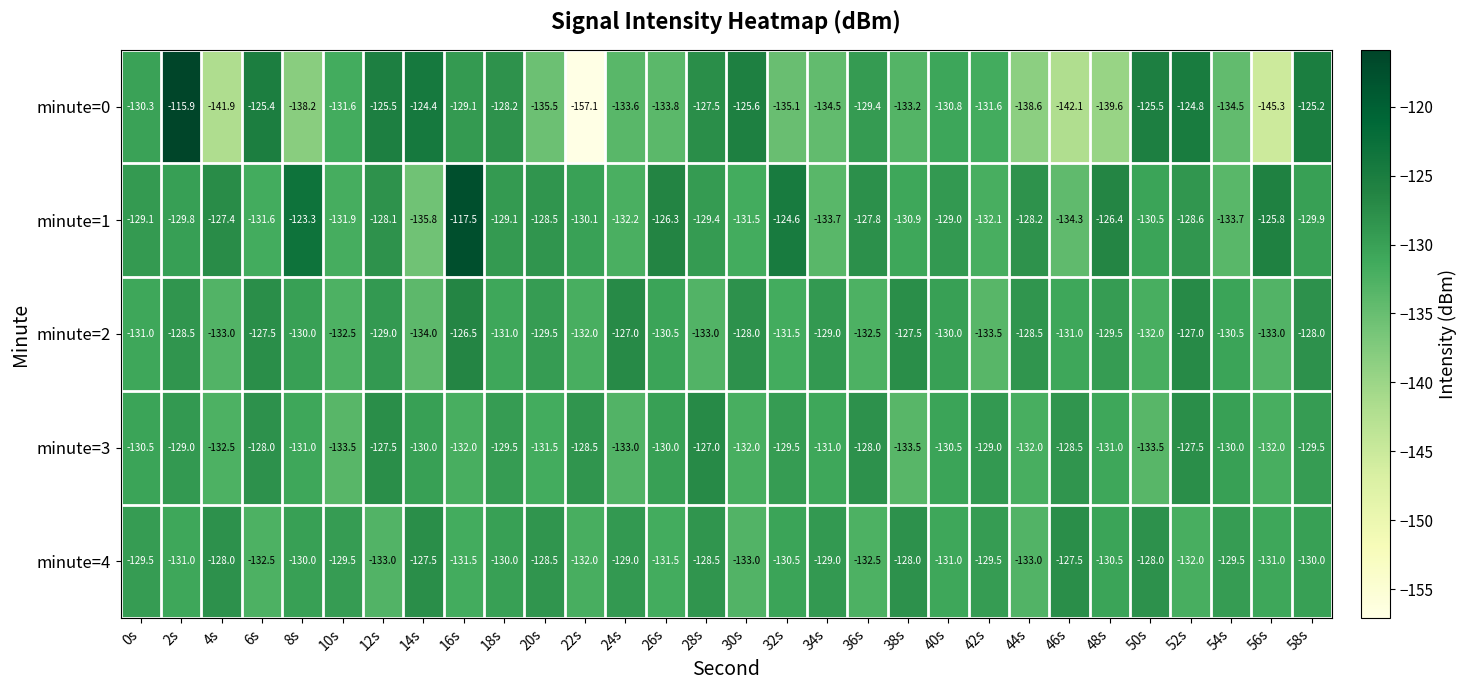

Is it true that minute=1 equals -202.1 at 8s?

False